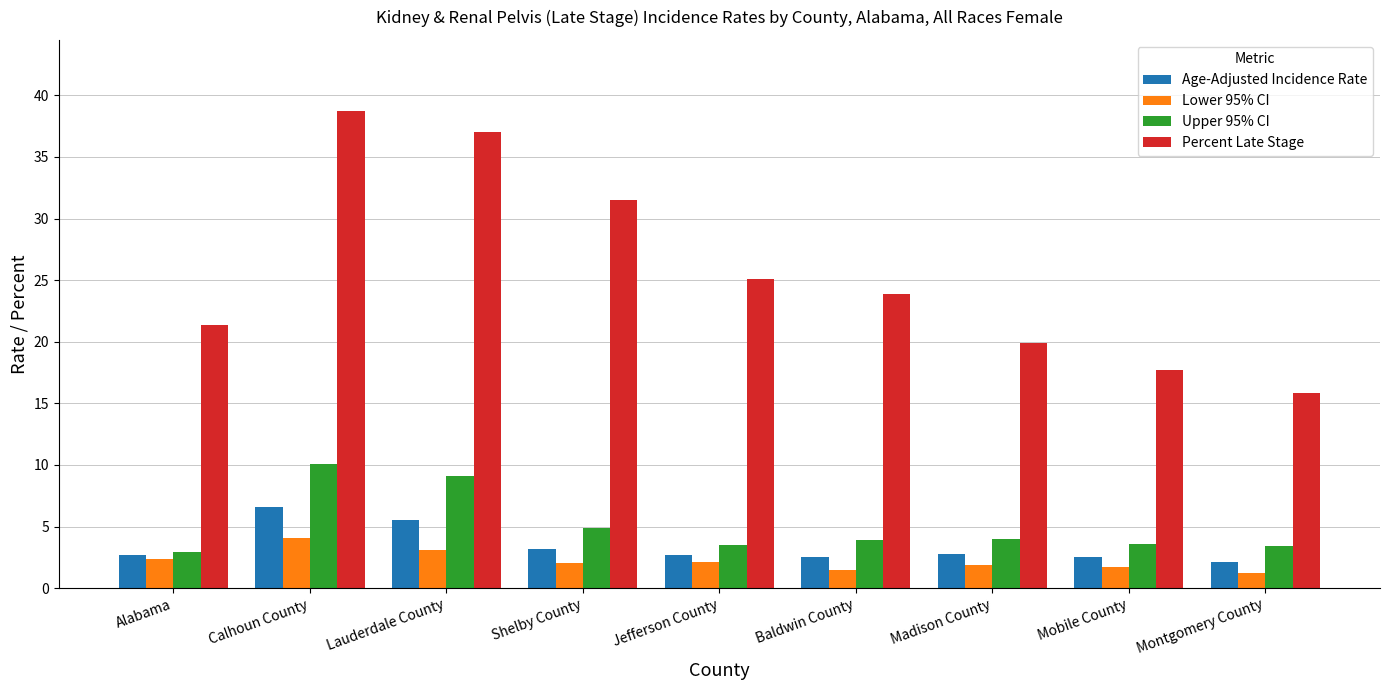

What is the value of the Percent Late Stage bar at the 2nd from the left?

38.7